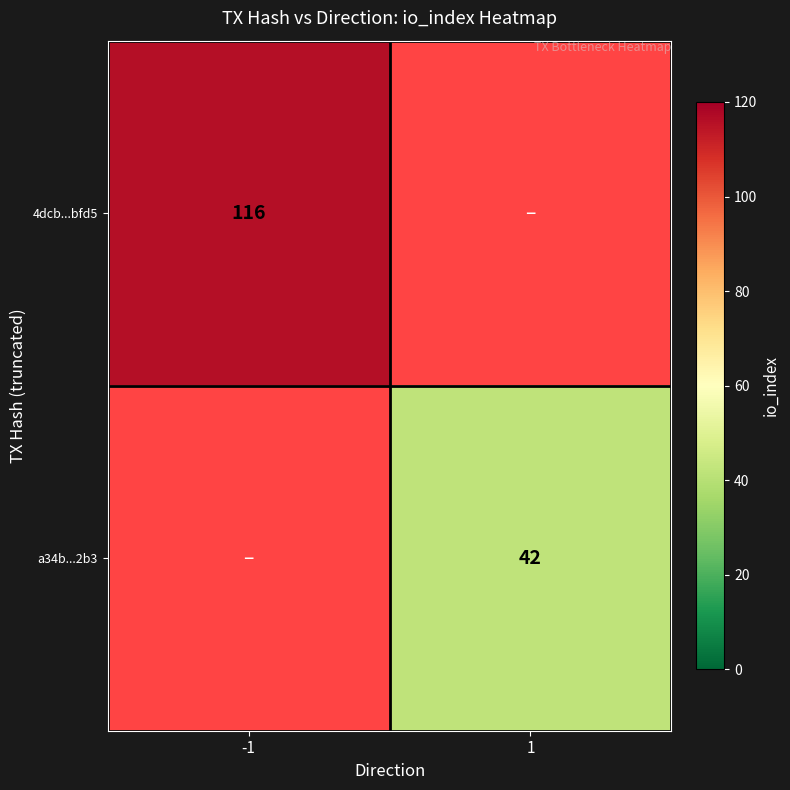

True or false: a34b...2b3 has a value of 24 at 1.

False